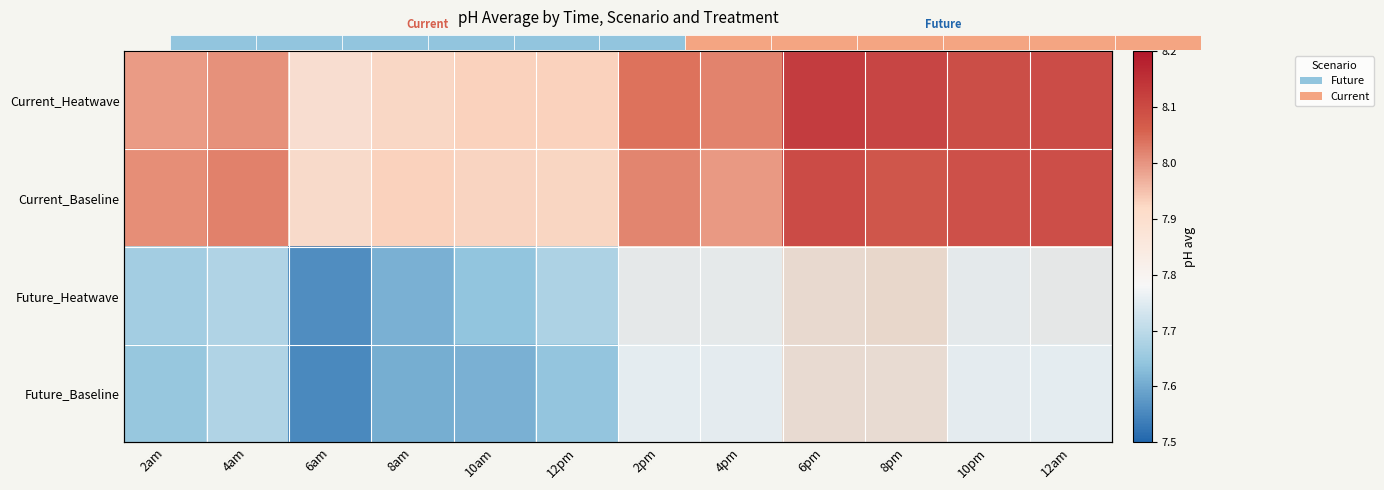

Which series has the widest spread of values?

Future_Heatwave